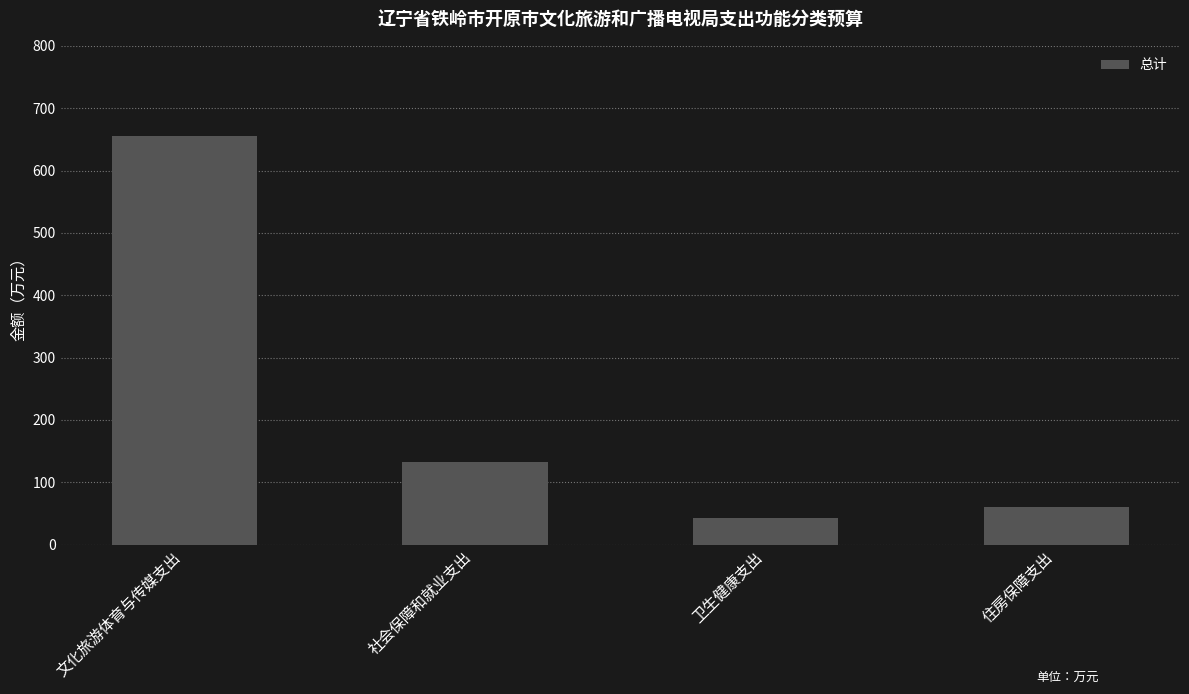

What position from the left is 卫生健康支出?

3